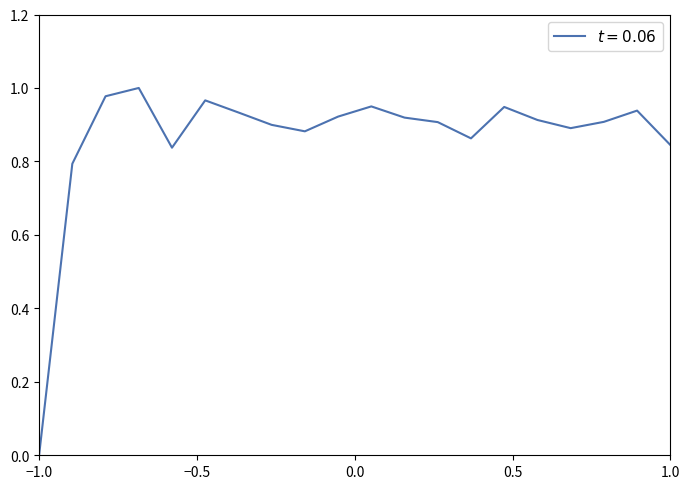

True or false: there are more than 2 points higher than both neighbors.

True